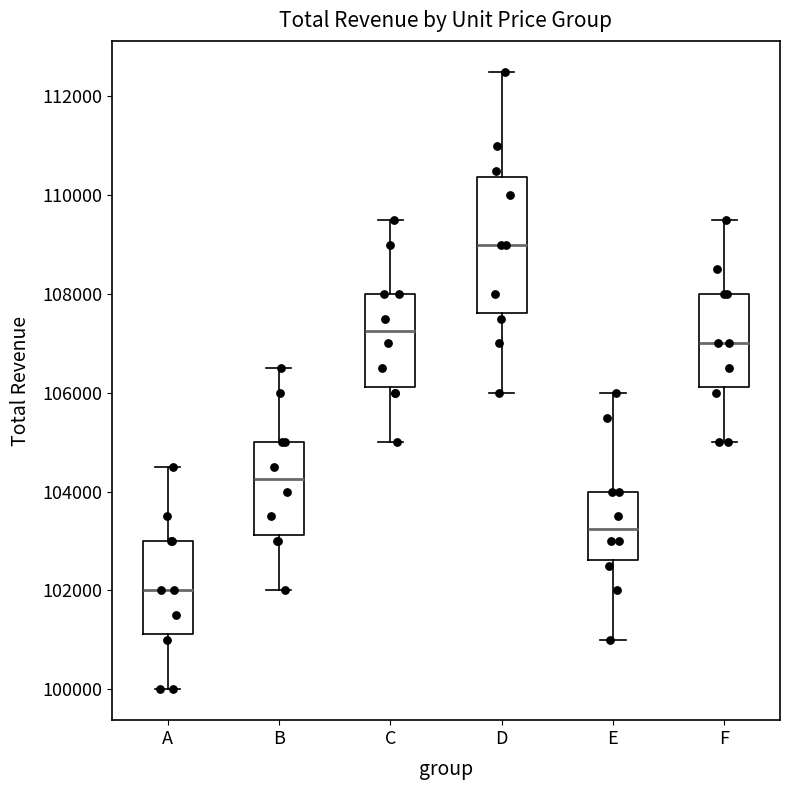

Where does the lower whisker of the box for D end on the y-axis? The values are not printed on the chart, so give them approximately, as read against the axis.

106000